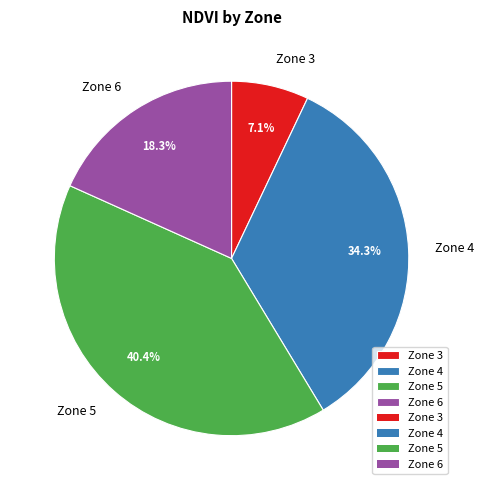

What is the ratio of the value at Zone 6 to the value at Zone 4?

0.5